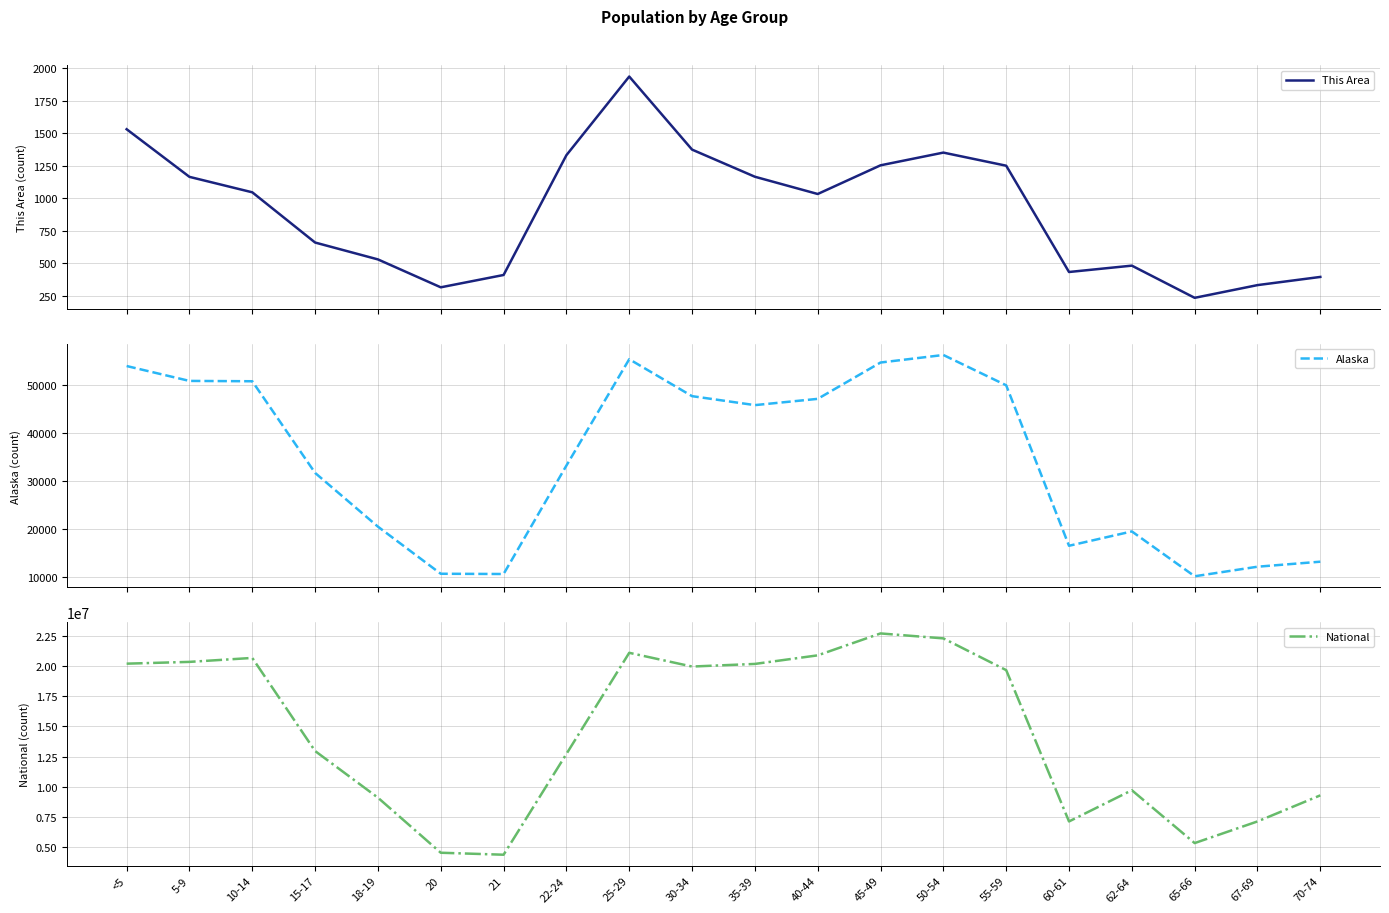

What is the spread (max minus min) of values at 40-44?

20889931